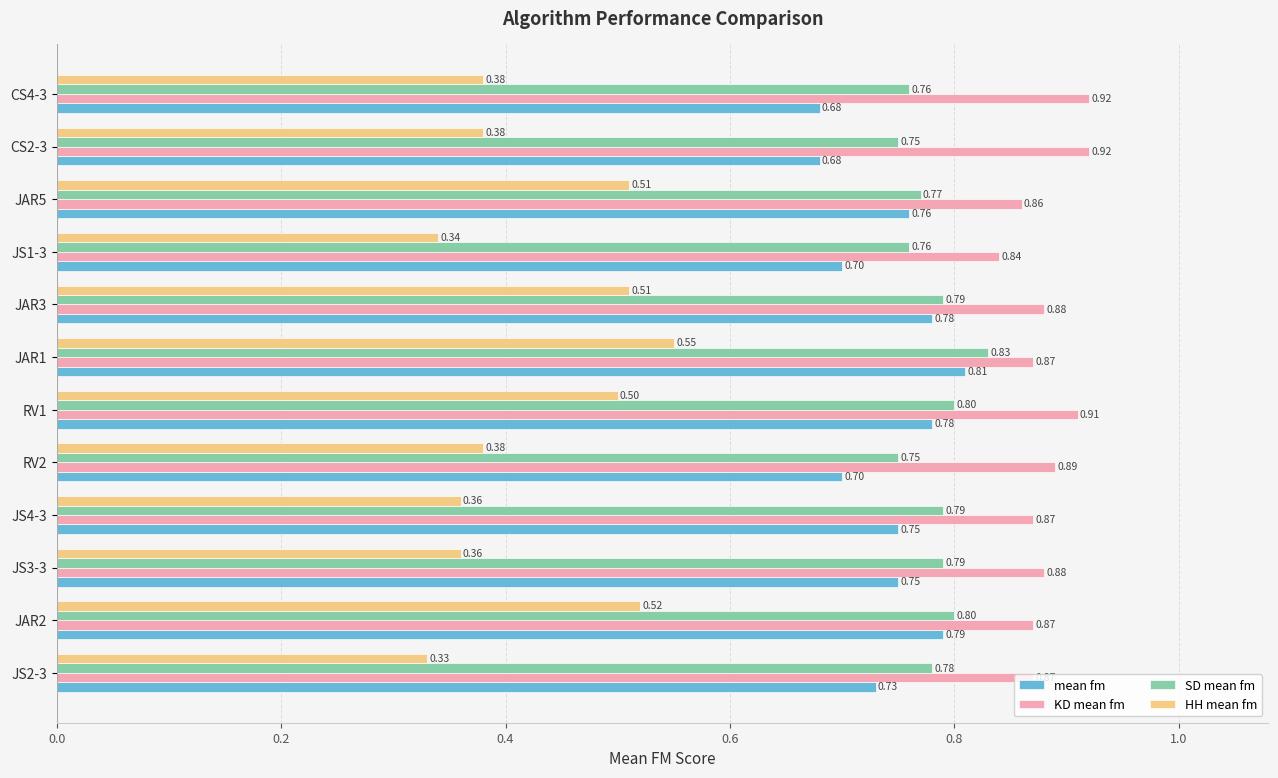

Rank the series by their maximum value, from lowest to highest.

HH mean fm, mean fm, SD mean fm, KD mean fm